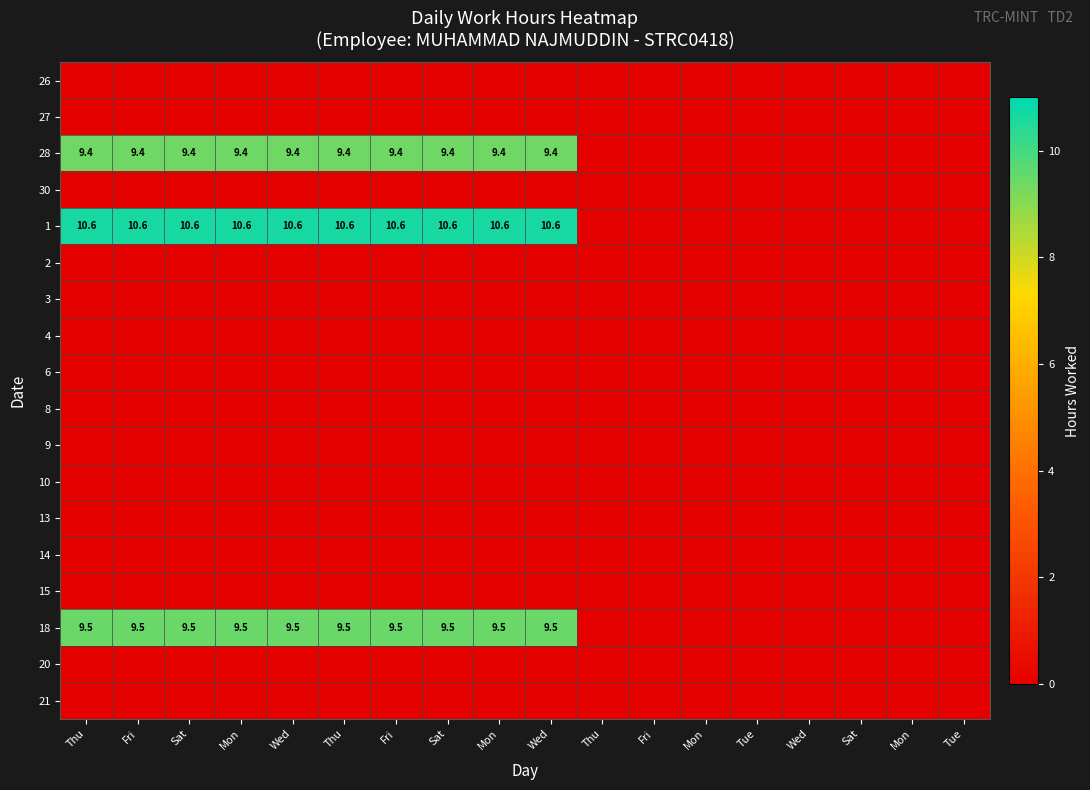

True or false: 15 has a value of 0.0 at Wed.

True